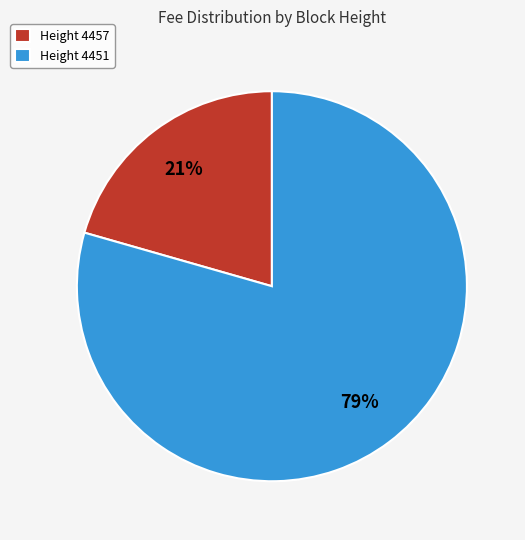

Is there any slice that represents more than half of the pie?

Yes